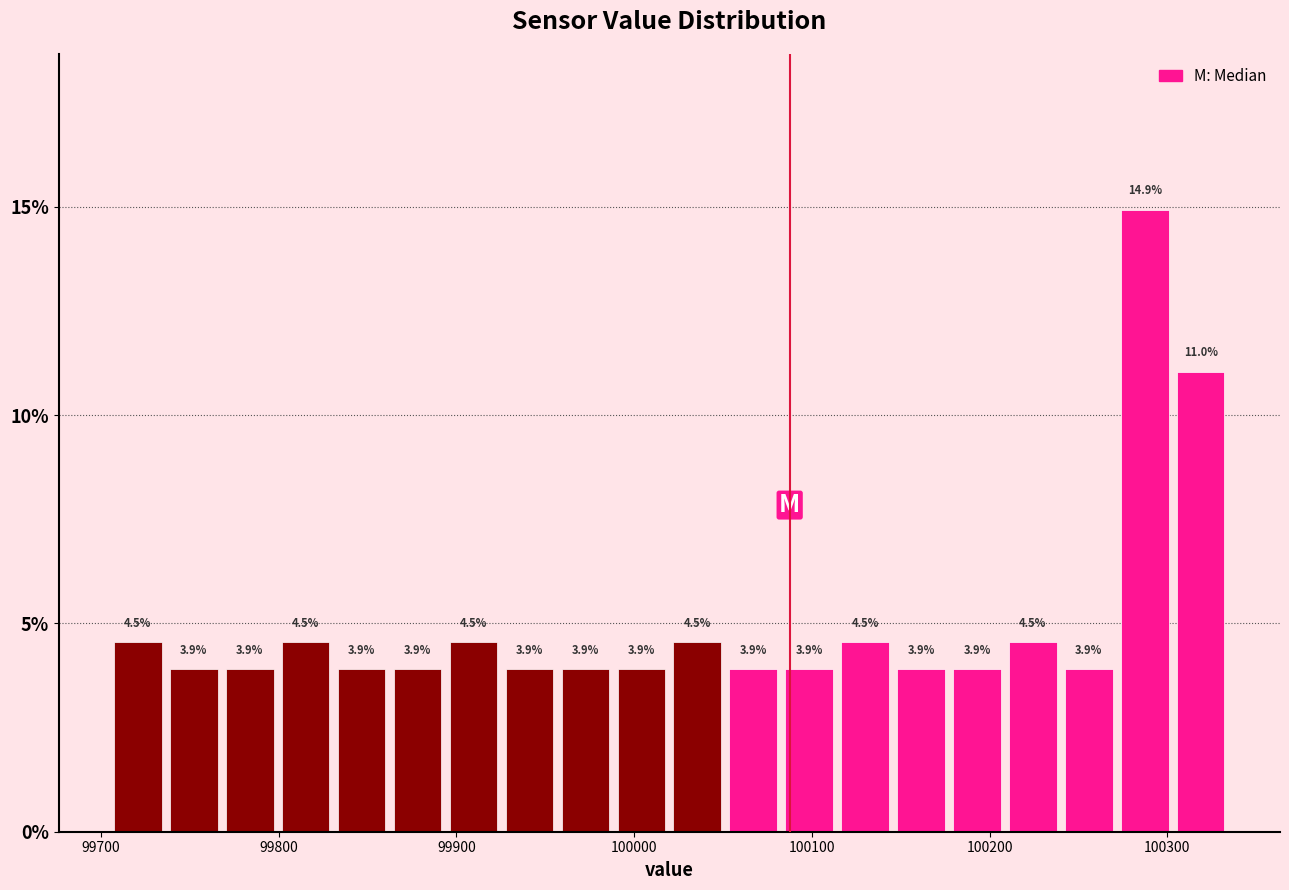

Read against the x-axis, roughly where is the centre of the tallest bar?

100290